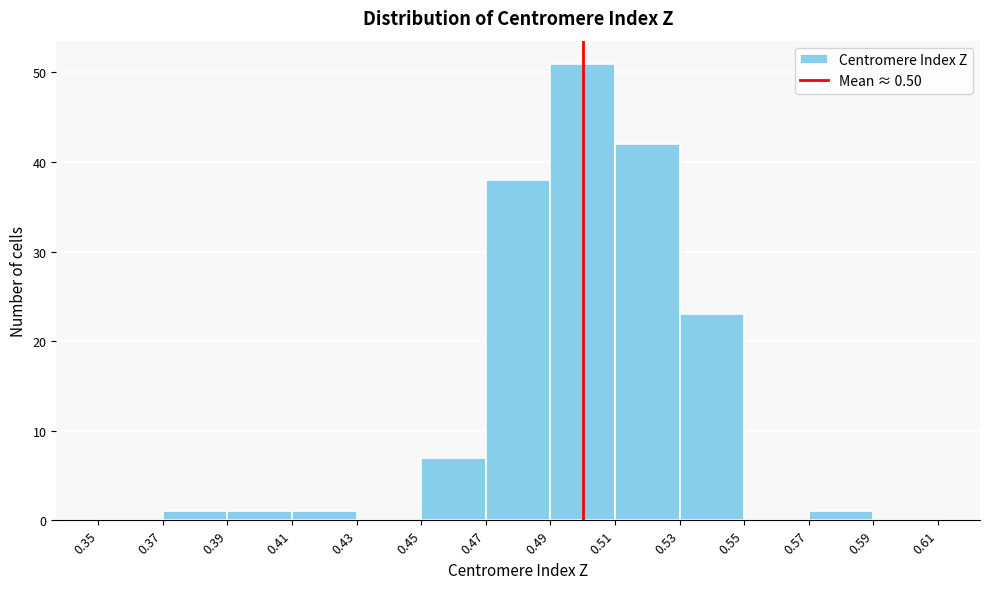

Reading left to right, list every bar in this chart as the range it spans on the x-axis followed by its height. The values are not printed on the chart, so give them approximately, as read against the axis.

0.35 to 0.37: 0
0.37 to 0.39: 1
0.39 to 0.41: 1
0.41 to 0.43: 1
0.43 to 0.45: 0
0.45 to 0.47: 7
0.47 to 0.49: 38
0.49 to 0.51: 51
0.51 to 0.53: 42
0.53 to 0.55: 23
0.55 to 0.57: 0
0.57 to 0.59: 1
0.59 to 0.61: 0